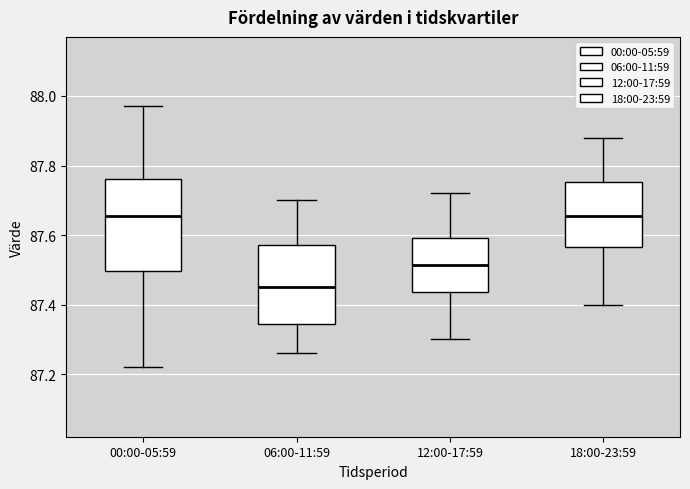

Where does the median line of the box for 18:00-23:59 sit on the y-axis? The values are not printed on the chart, so give them approximately, as read against the axis.

87.66